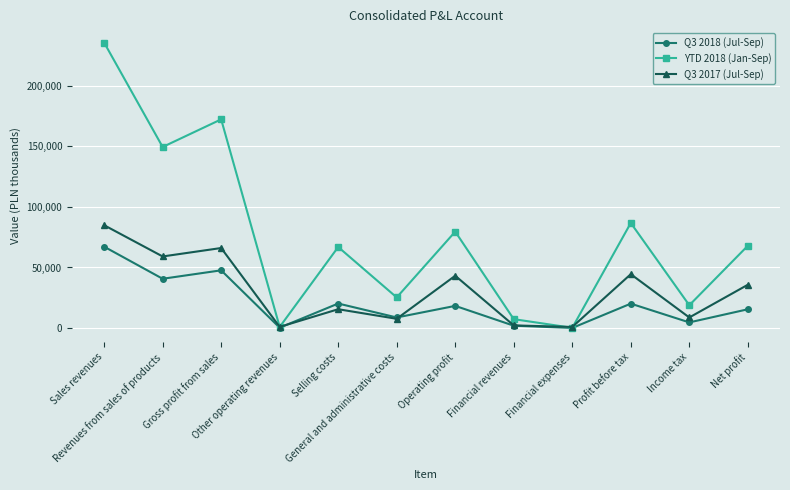

Is it true that Q3 2017 (Jul-Sep) equals 131391 at Sales revenues?

False